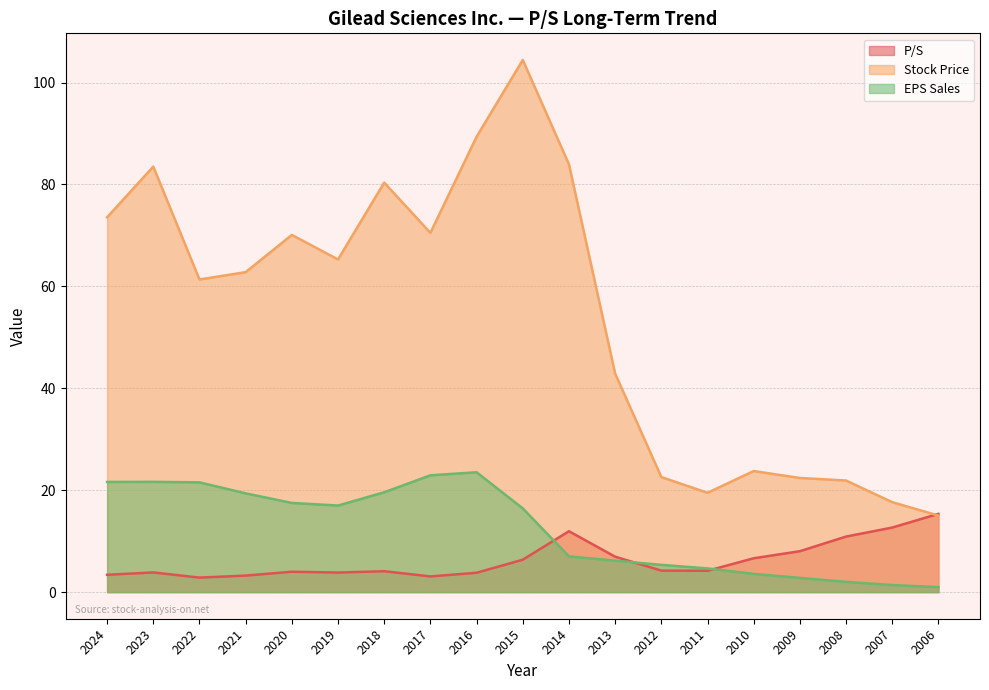

Which category has the lowest value in the Stock Price series?

2006